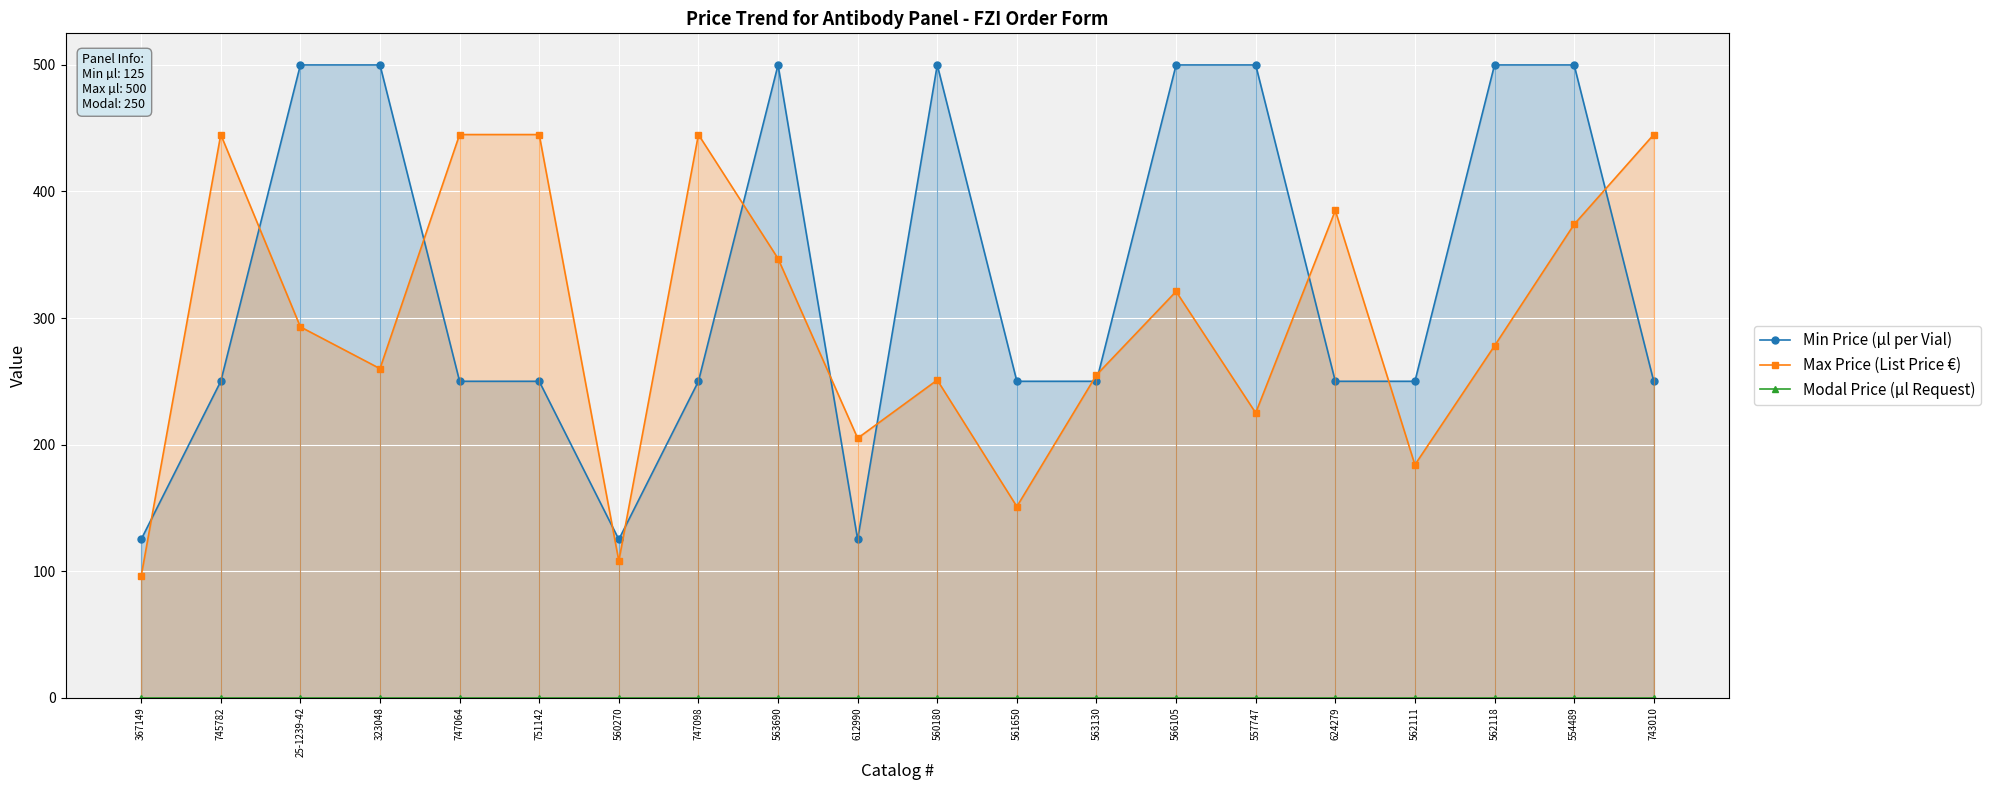

Which has a higher value, 751142 or 367149?

751142